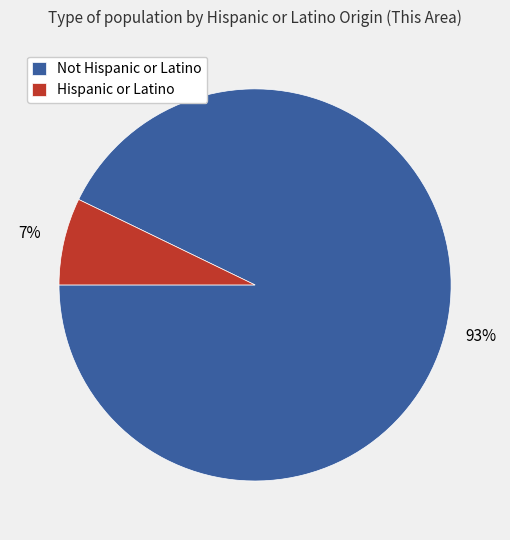

How many slices are in this pie chart?

2